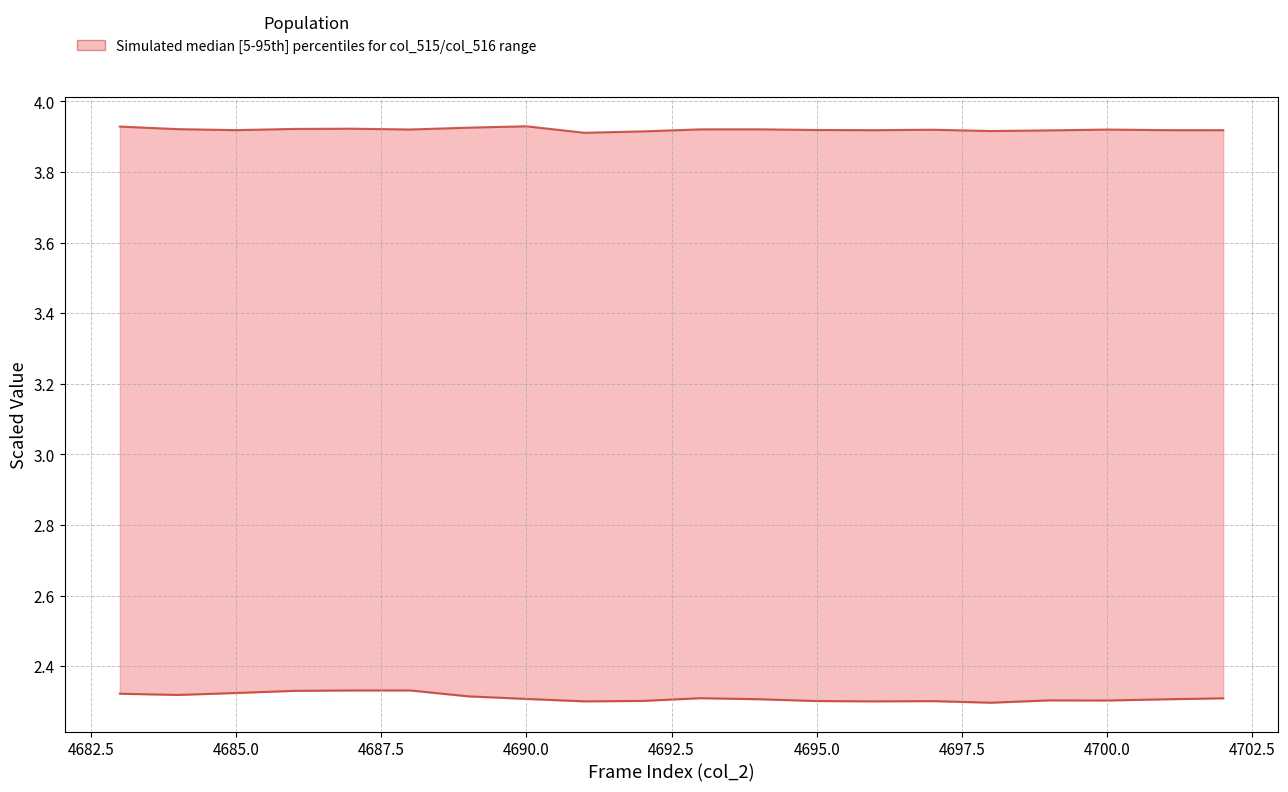

Is it true that col_515 equals 1.4 at 4702?

False